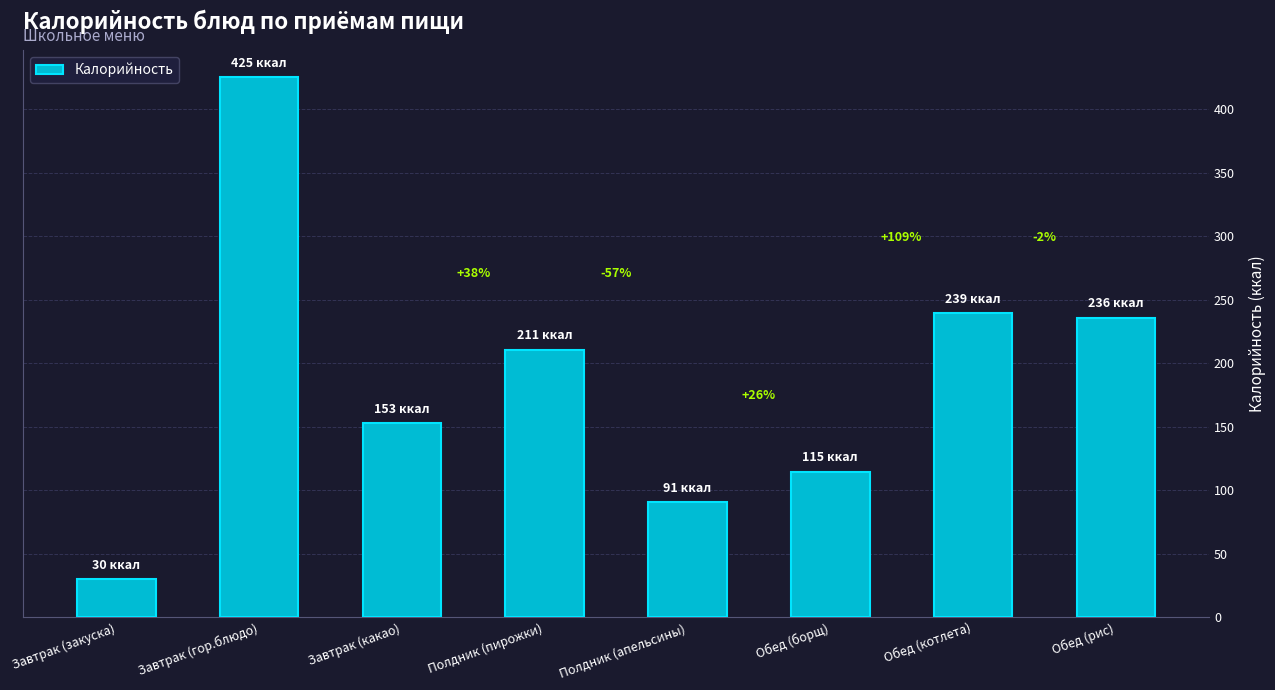

How many bars are there in total?

8